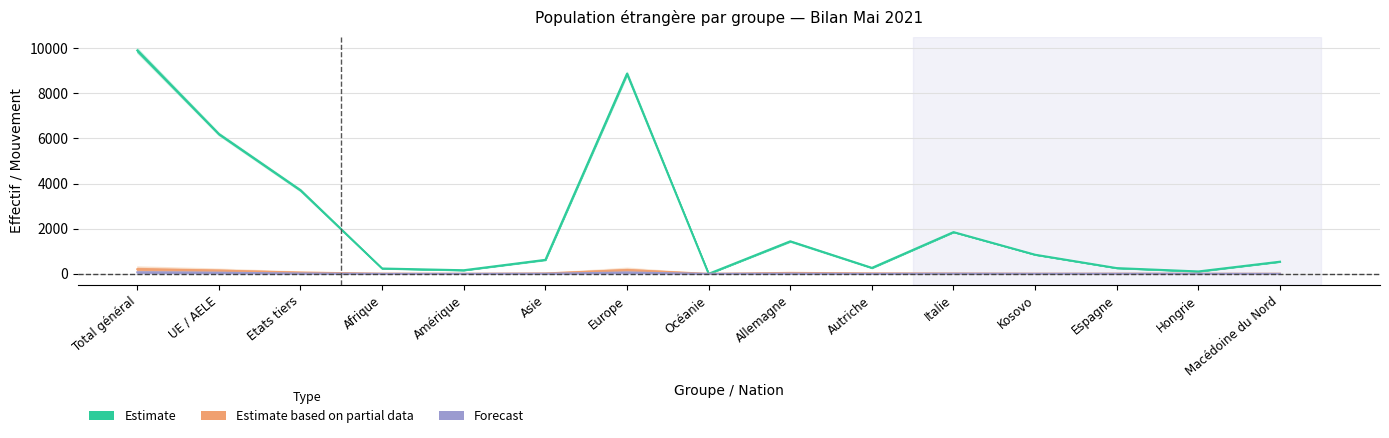

Reading left to right, extract all data points from this chart.

Effectif du mois: 9904.5	6198.0	3706.5	237.5	161.0	621.5	8876.0	1.5	1443.5	265.5	1851.5	848.5	255.5	107.5	540.0
Effectif fin année préc.: 68.0	51.0	17.0	1.0	1.0	6.0	60.0	0.0	9.5	1.0	8.0	3.5	5.0	3.5	1.0
Total augmentations: 201.0	143.5	57.5	10.0	4.0	19.0	167.0	1.0	43.5	22.0	16.5	6.5	8.0	3.5	5.0